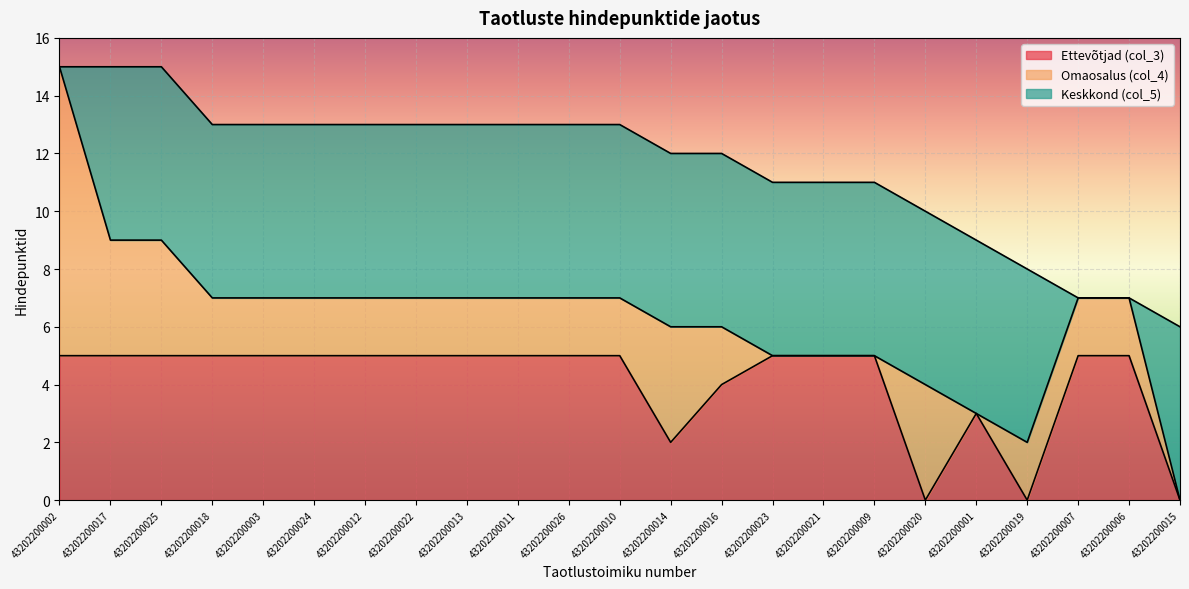

What are all the series names shown in the legend?

Ettevõtjad (col_3), Omaosalus (col_4), Keskkond (col_5)